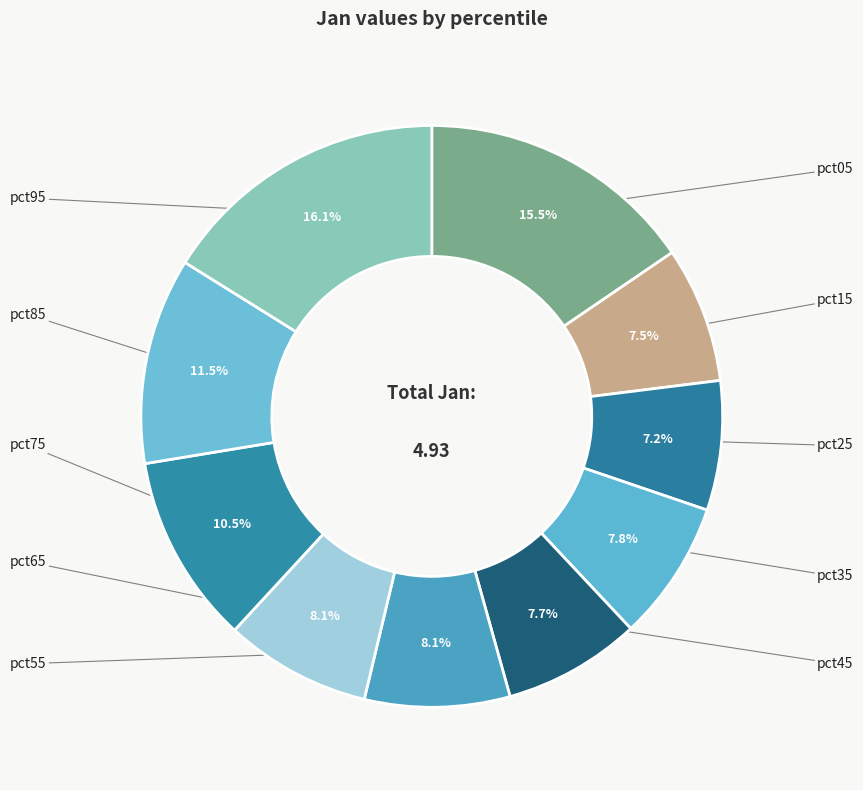

Is there a majority slice in this chart?

No